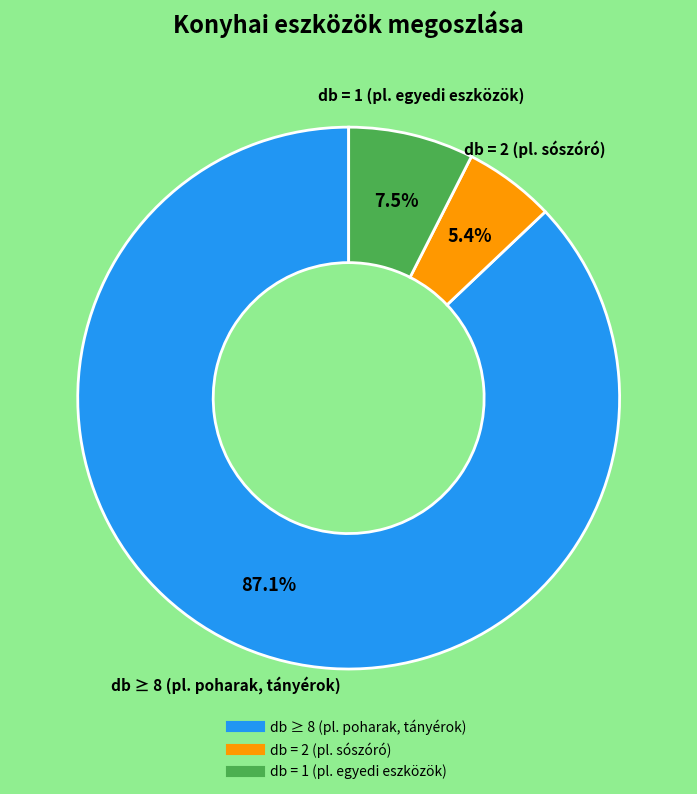

Is there a majority slice in this chart?

Yes